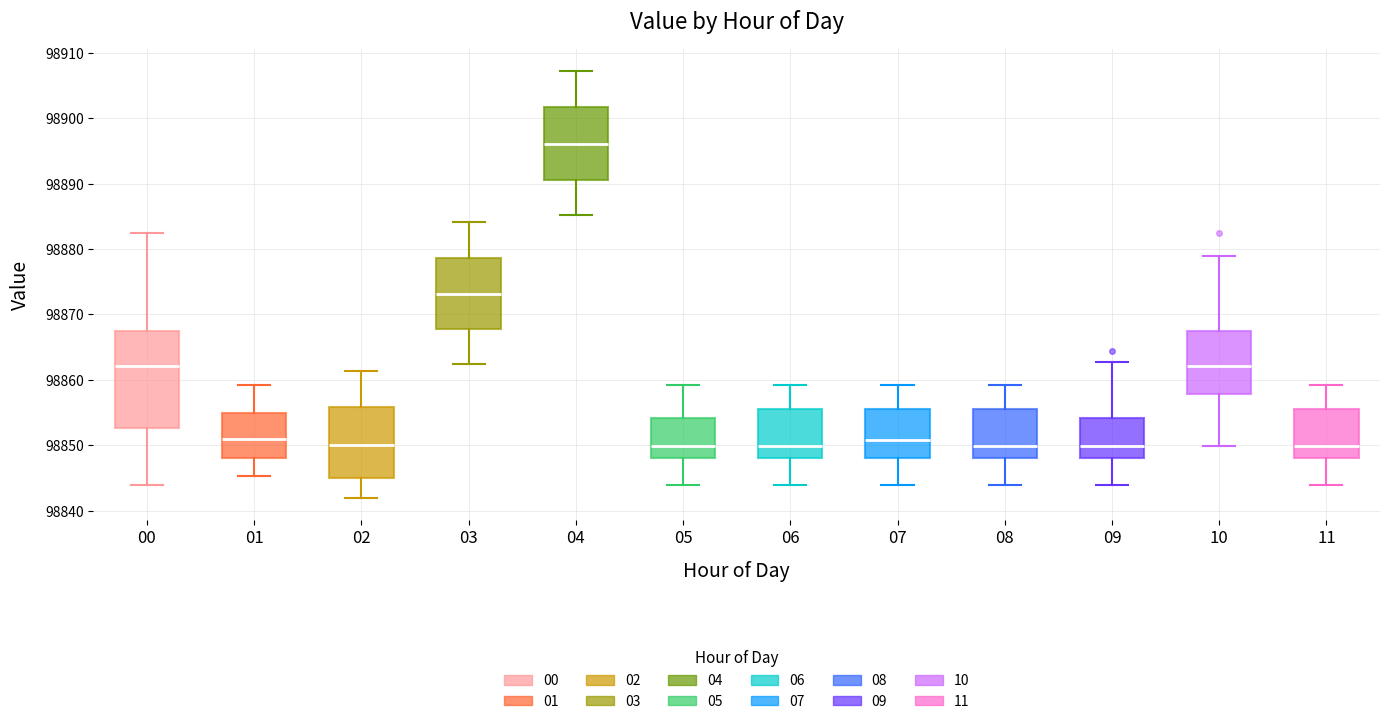

Reading left to right, transcribe this box plot: for each box, give where its median line is, the range the box spans, and where its two whiskers end, as read against the y-axis. The values are not printed on the chart, so give them approximately, as read against the axis.

00: median 98862, box 98853 to 98867, whiskers 98844 to 98882
01: median 98851, box 98848 to 98855, whiskers 98845 to 98859
02: median 98850, box 98845 to 98856, whiskers 98842 to 98861
03: median 98873, box 98868 to 98879, whiskers 98862 to 98884
04: median 98896, box 98891 to 98902, whiskers 98885 to 98907
05: median 98850, box 98848 to 98854, whiskers 98844 to 98859
06: median 98850, box 98848 to 98856, whiskers 98844 to 98859
07: median 98851, box 98848 to 98856, whiskers 98844 to 98859
08: median 98850, box 98848 to 98856, whiskers 98844 to 98859
09: median 98850, box 98848 to 98854, whiskers 98844 to 98863
10: median 98862, box 98858 to 98867, whiskers 98850 to 98879
11: median 98850, box 98848 to 98856, whiskers 98844 to 98859